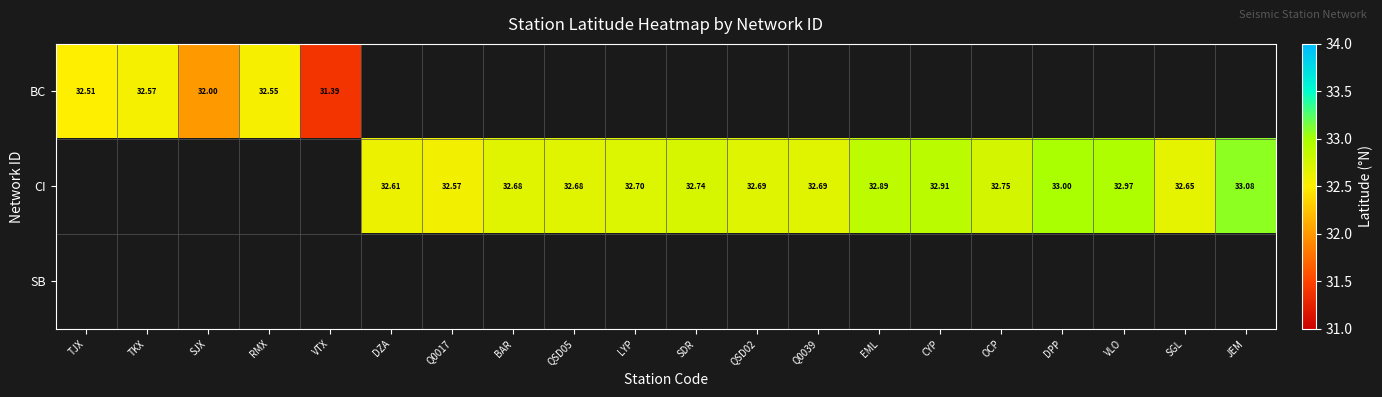

Rank the series by their average value, from lowest to highest.

BC, CI, SB